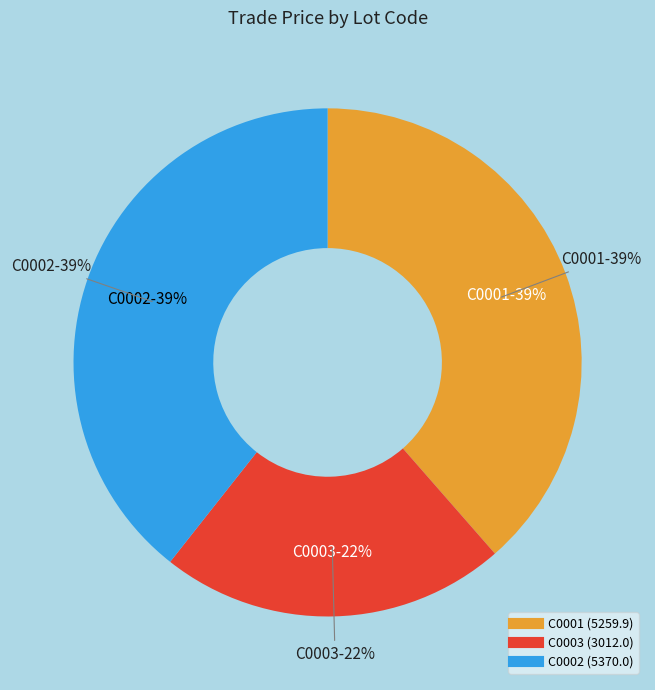

Is it true that C0003 is 33% of the pie?

False